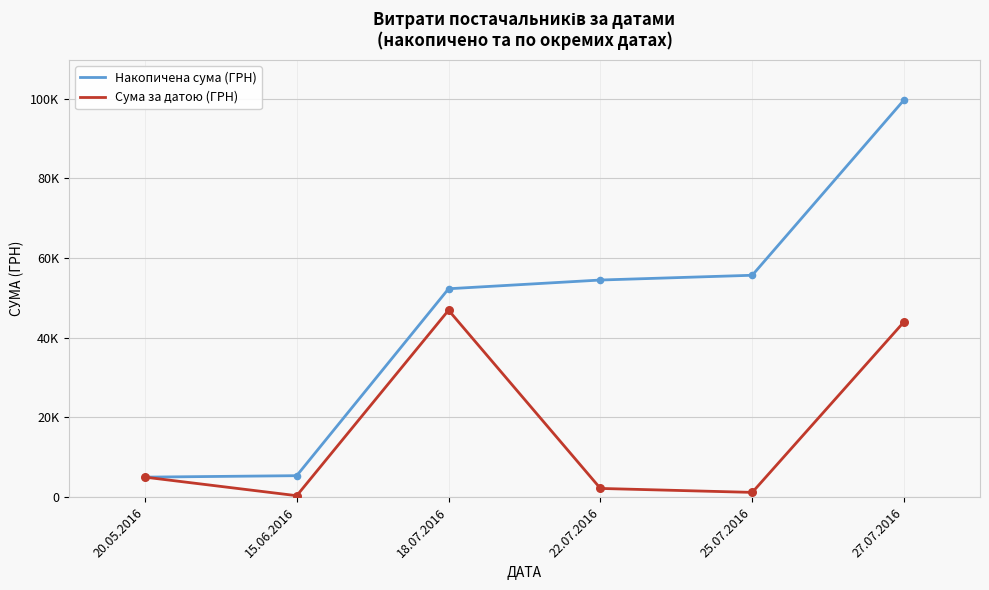

At how many categories does at least one series exceed 19356?

4